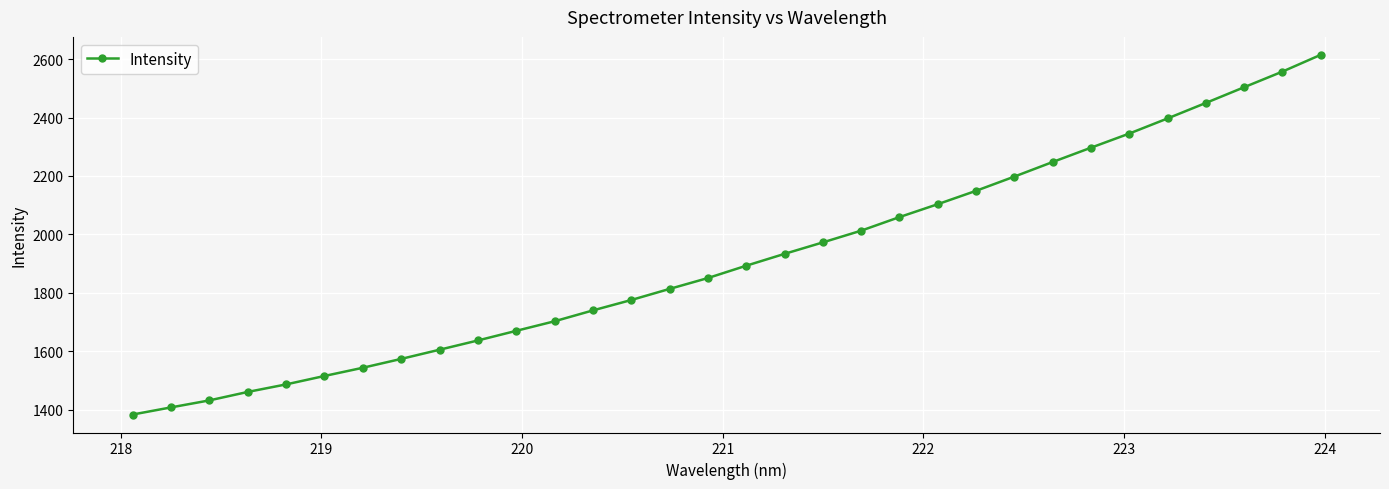

What is the average value?

1916.6